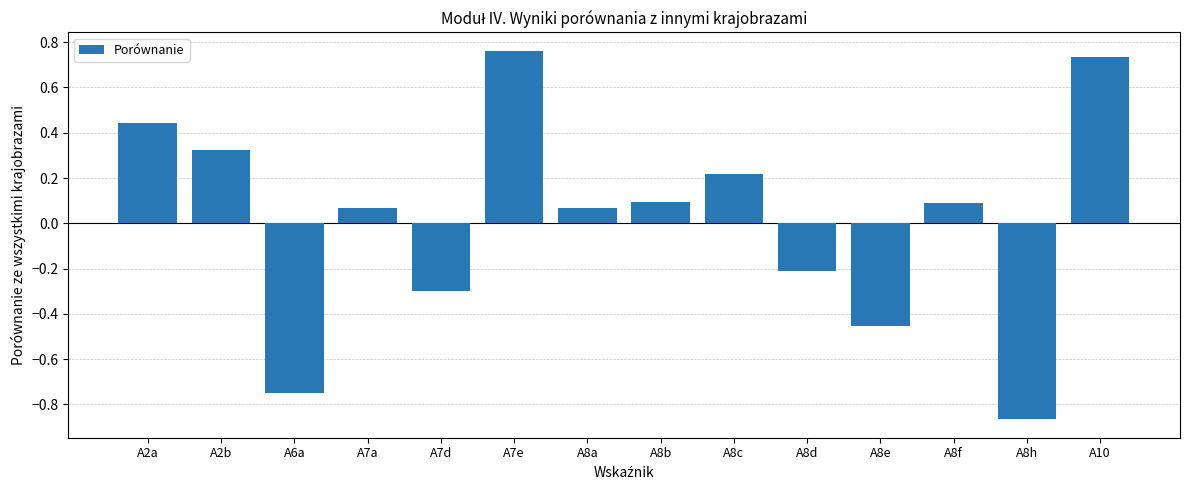

Are the bars grouped side by side (vs. stacked)?

No